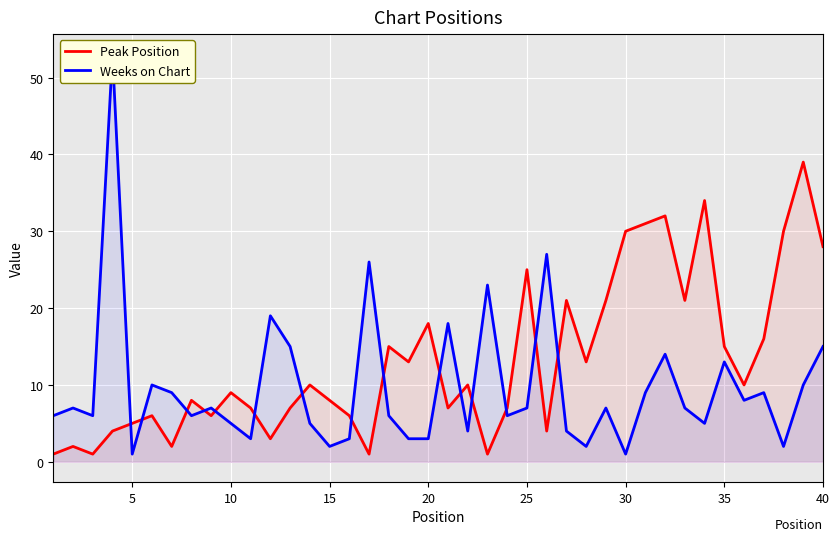

True or false: Peak Position has a value of 7 at 5.

False